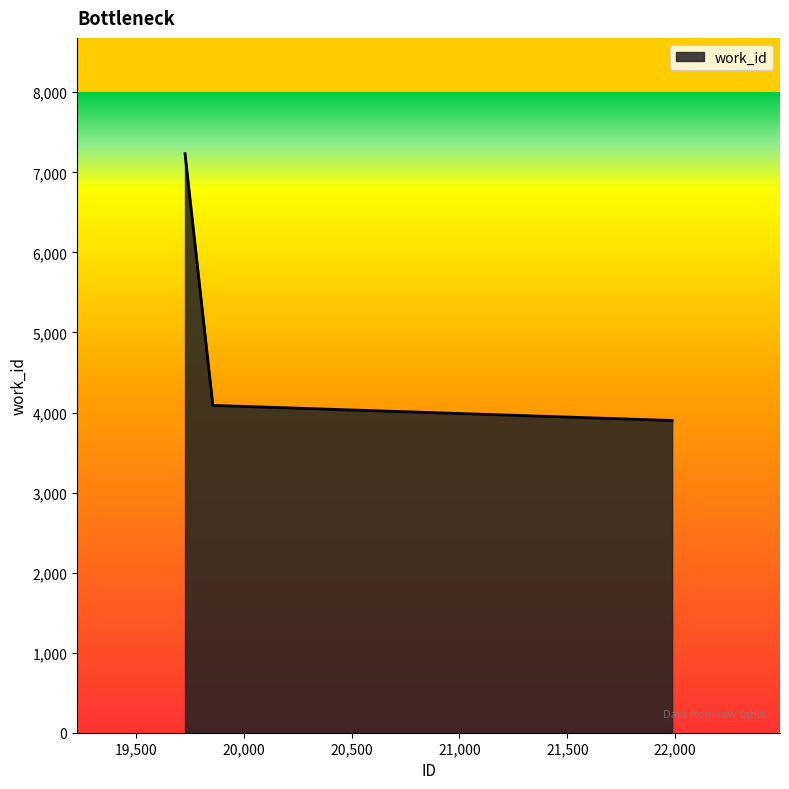

What is the average value?

5074